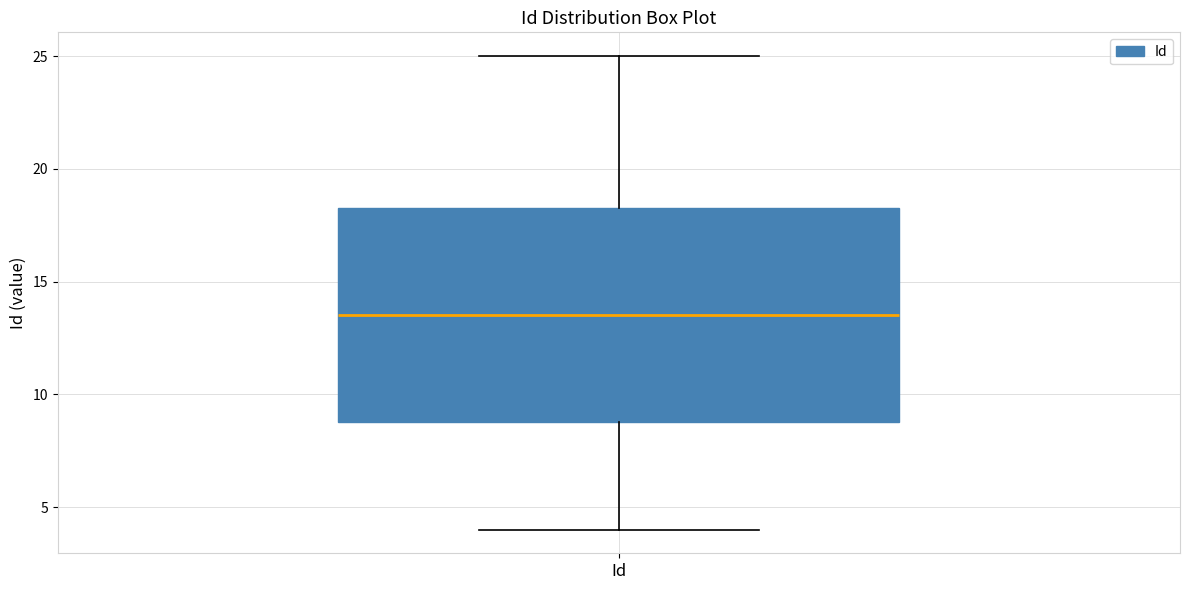

Where is the upper edge of the box for Id on the y-axis? The values are not printed on the chart, so give them approximately, as read against the axis.

18.5